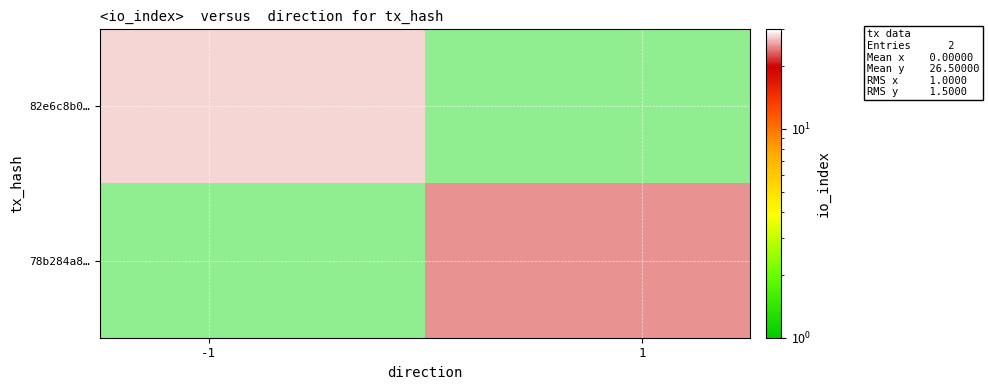

Reading right to left, what are all the values shown in this chart?

82e6c8b0…: 0	28
78b284a8…: 25	0